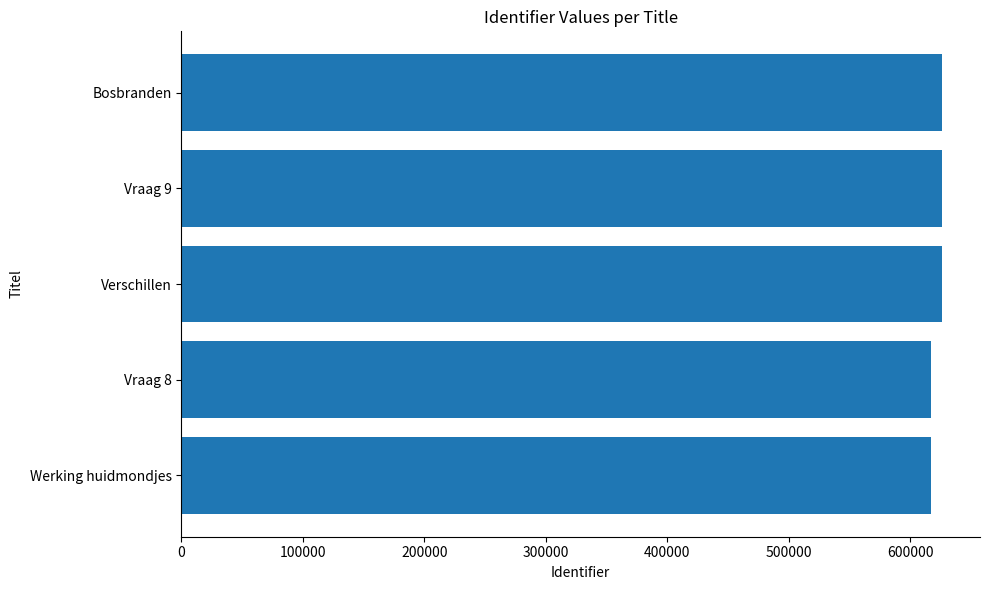

Read the value at Bosbranden.

626215